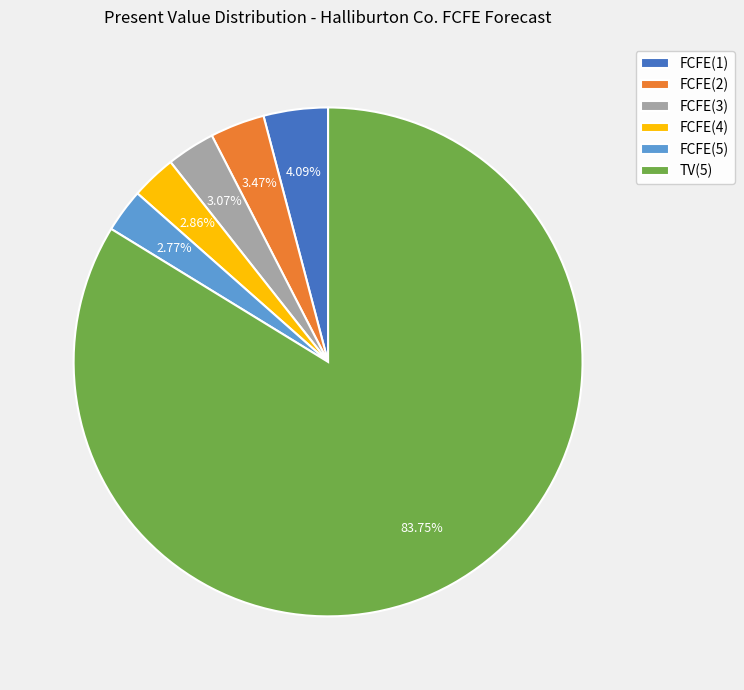

How many segments does this pie chart have?

6